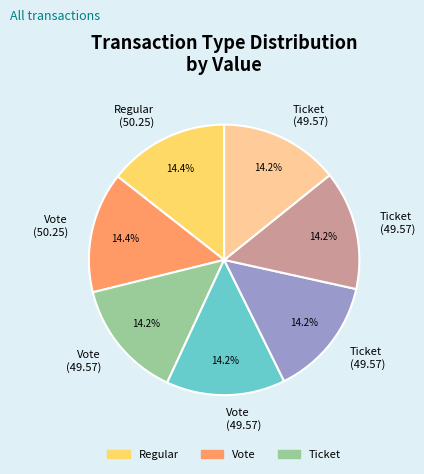

Is there a majority slice in this chart?

No